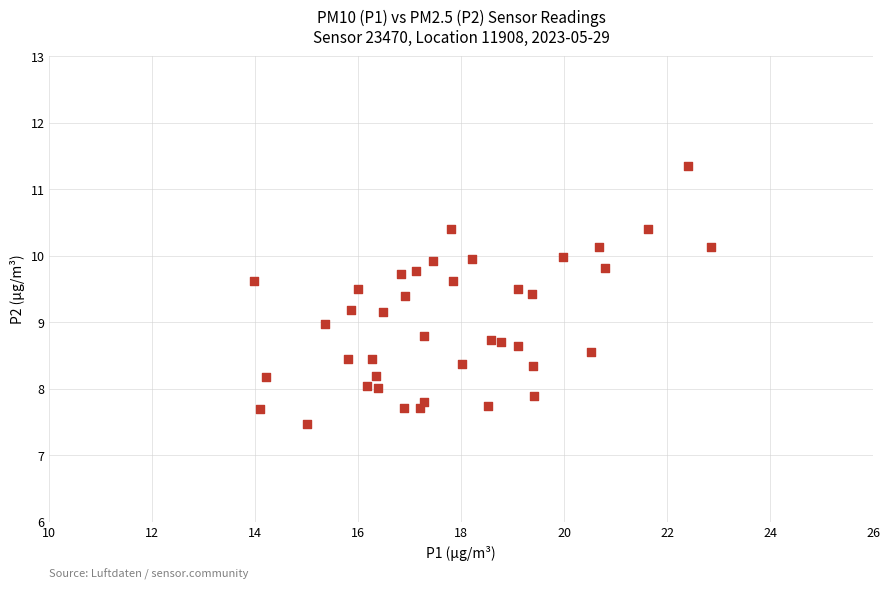

What is the range of X values (max minus min)?

8.9